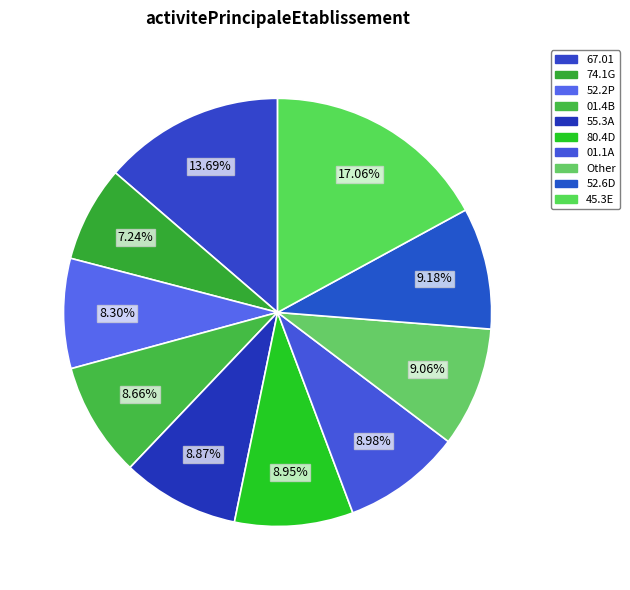

Count the number of slices in the pie.

10